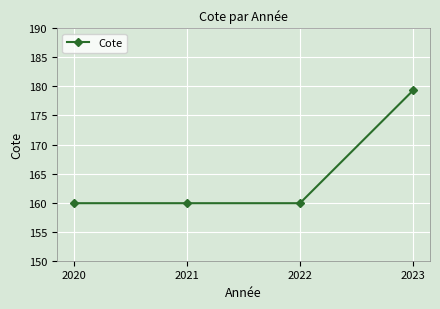

How many lines are shown in the chart?

1